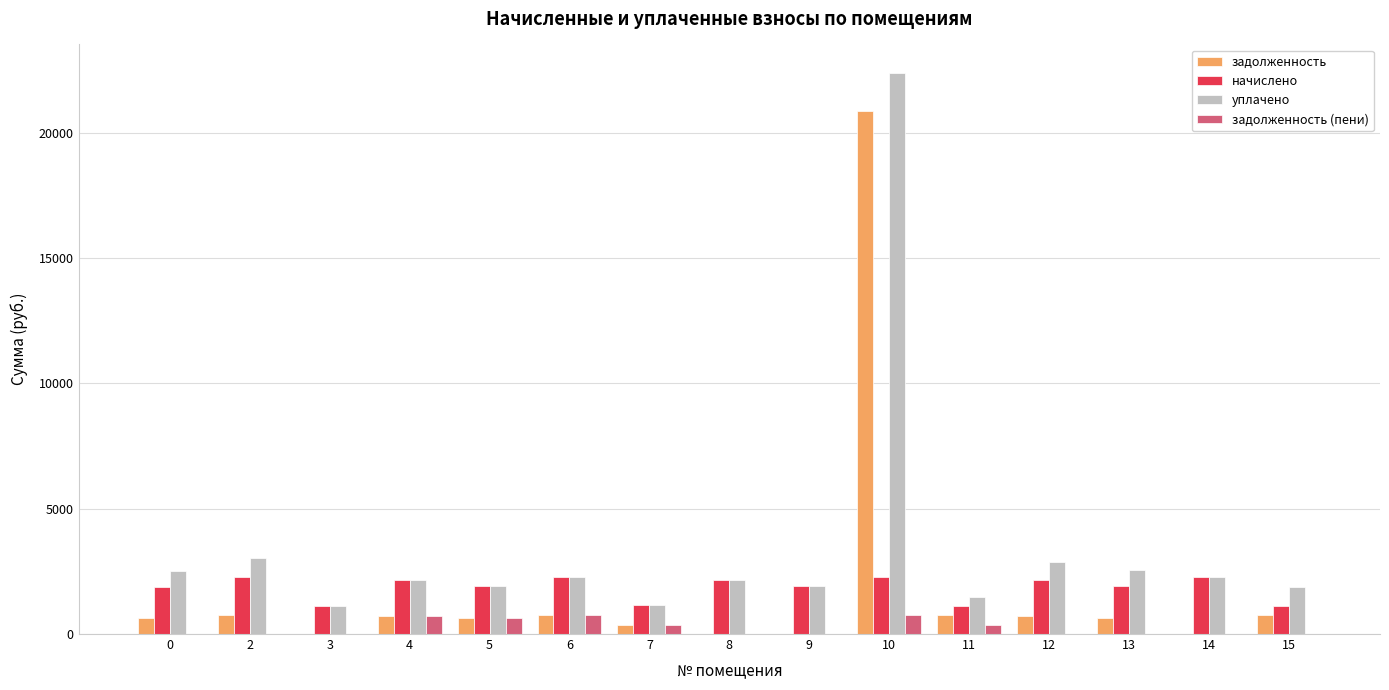

Are the bars horizontal?

No